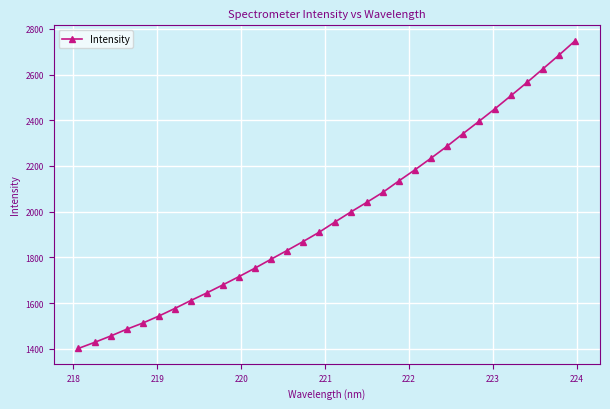

Reading left to right, list all the values displayed in this chart.

1401.3	1427.6	1455.4	1485.0	1512.0	1542.7	1576.0	1610.8	1644.1	1679.3	1715.3	1752.6	1791.4	1829.7	1868.8	1909.4	1954.9	1999.1	2041.5	2085.1	2135.2	2183.8	2234.4	2286.6	2341.9	2396.0	2451.1	2508.5	2566.2	2626.1	2686.0	2748.3